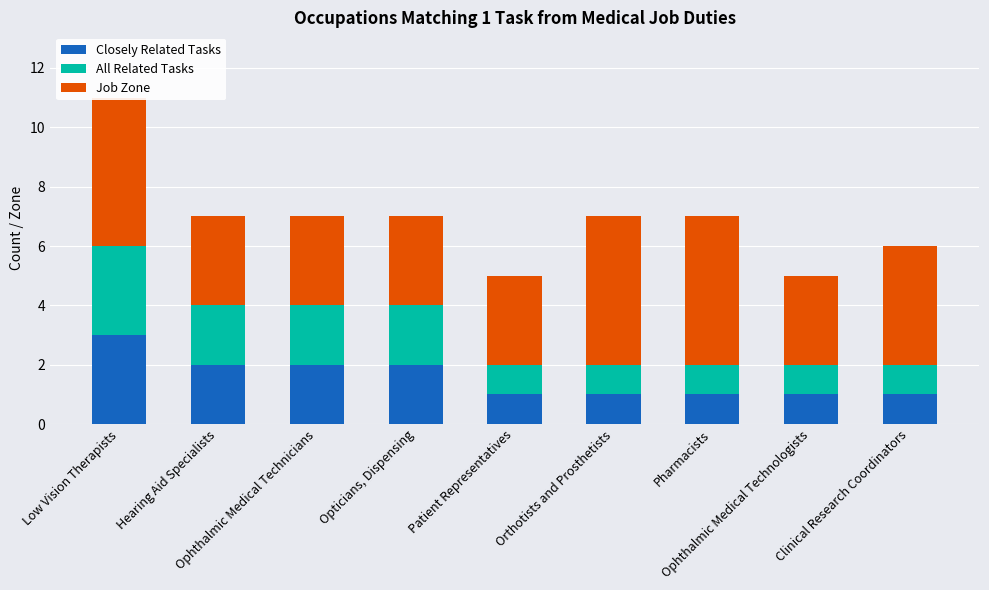

How many groups of bars are there?

9